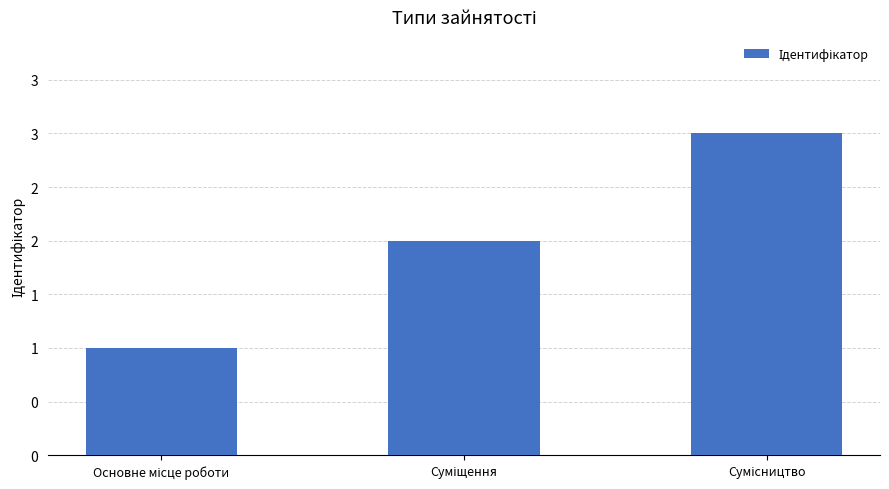

Does the chart contain any negative values?

No